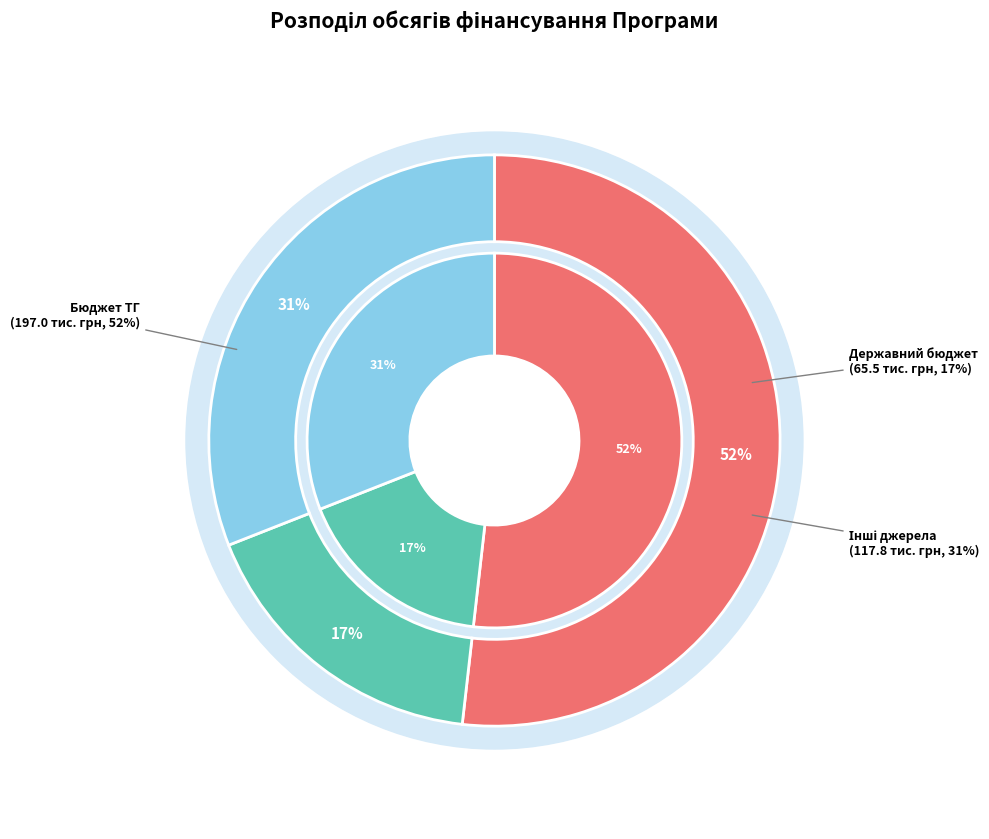

How much of the chart is everything except Інші джерела?

69.0%